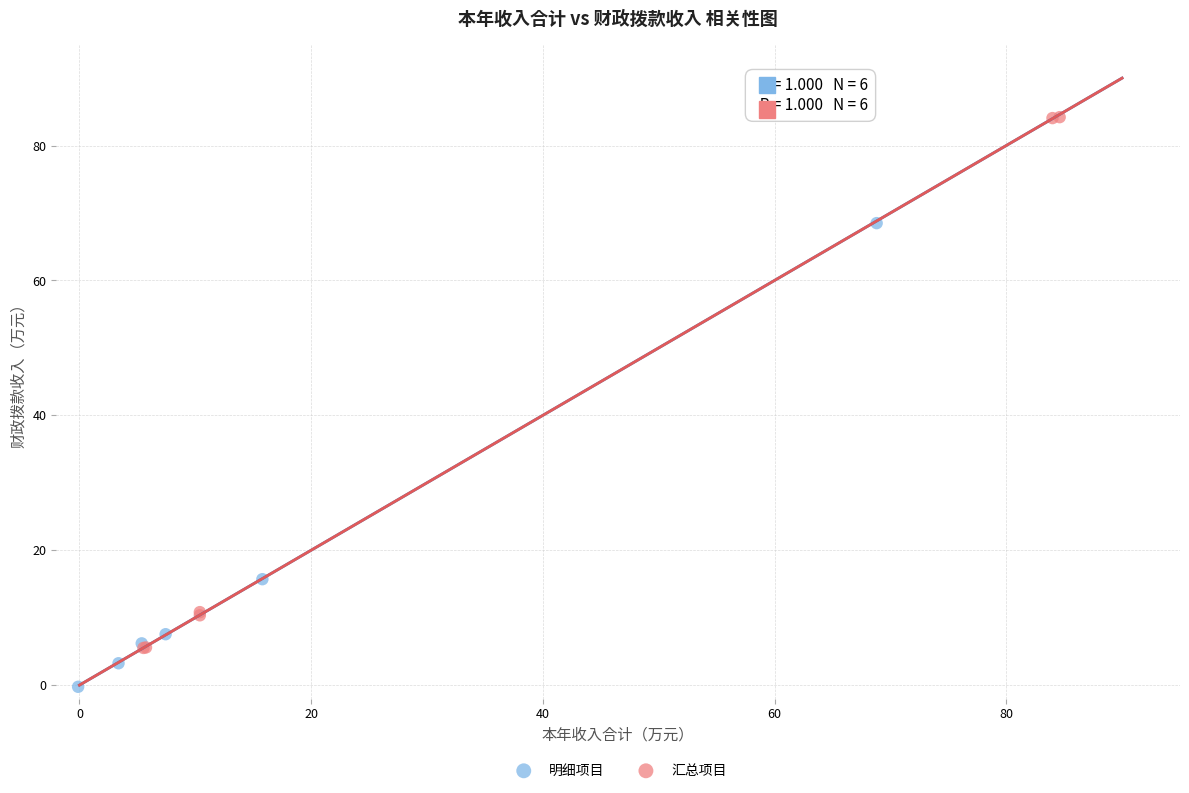

Which series contains the lowest Y value?

明细项目